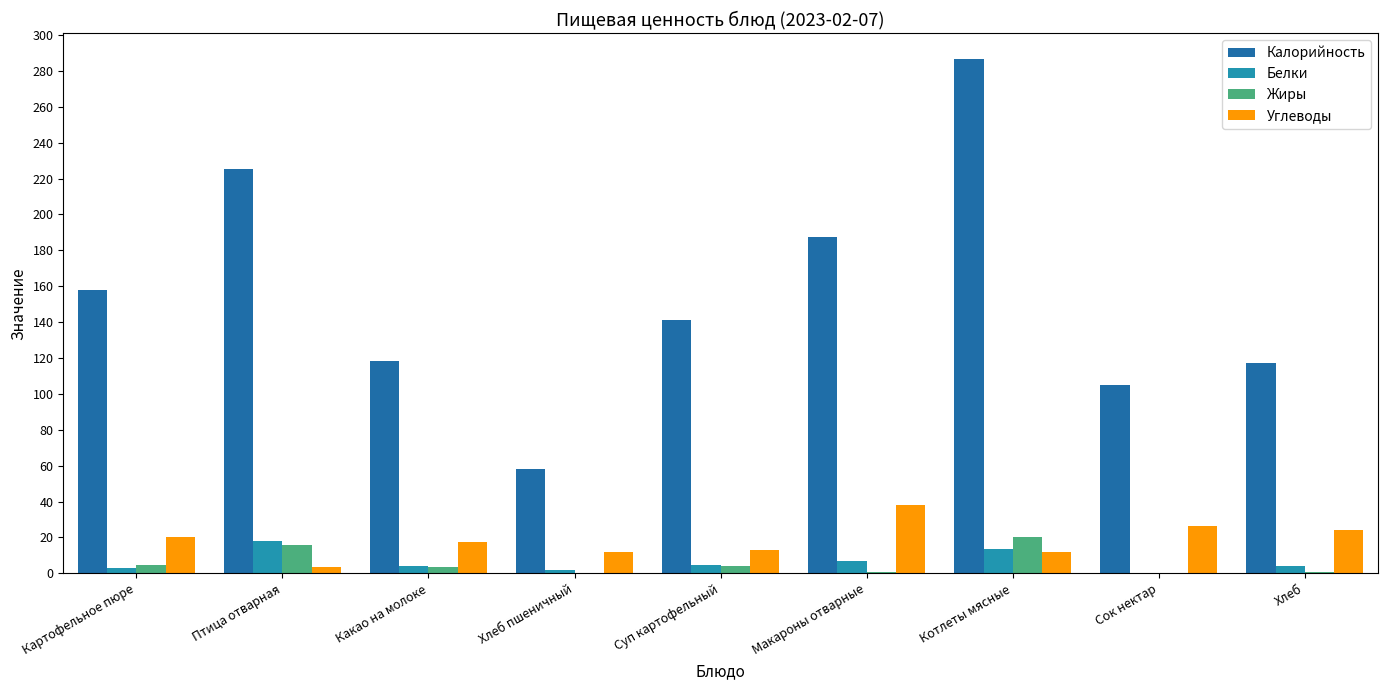

Is it true that Калорийность equals 187.2 at Макароны отварные?

True